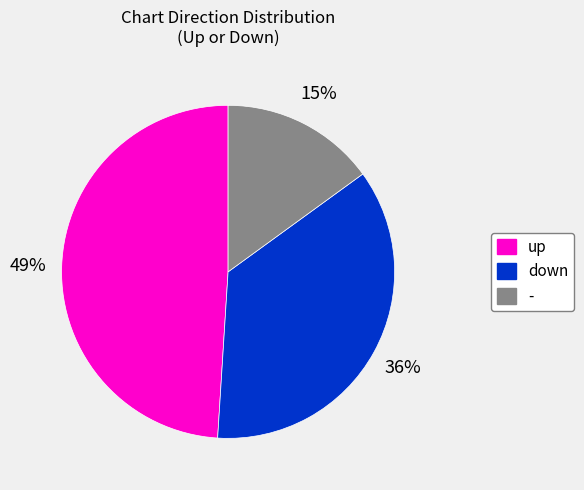

Rank the categories by value from highest to lowest.

up, down, -